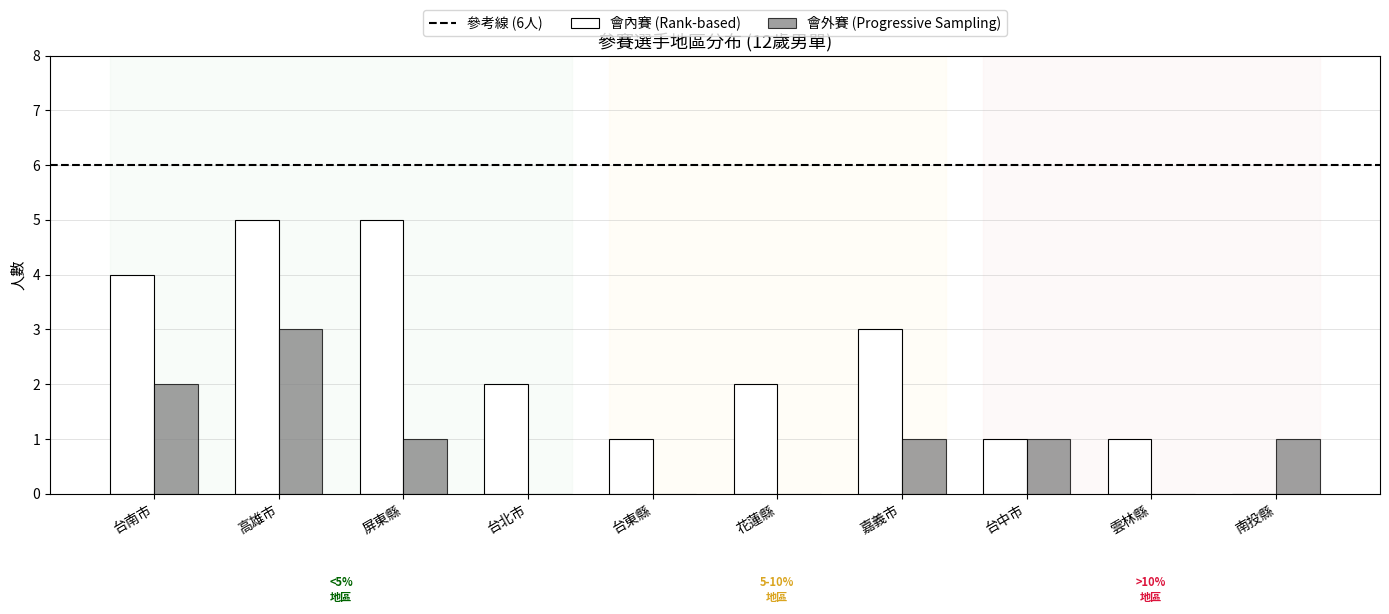

At which label does 會外賽 (Progressive Sampling) reach its peak?

高雄市